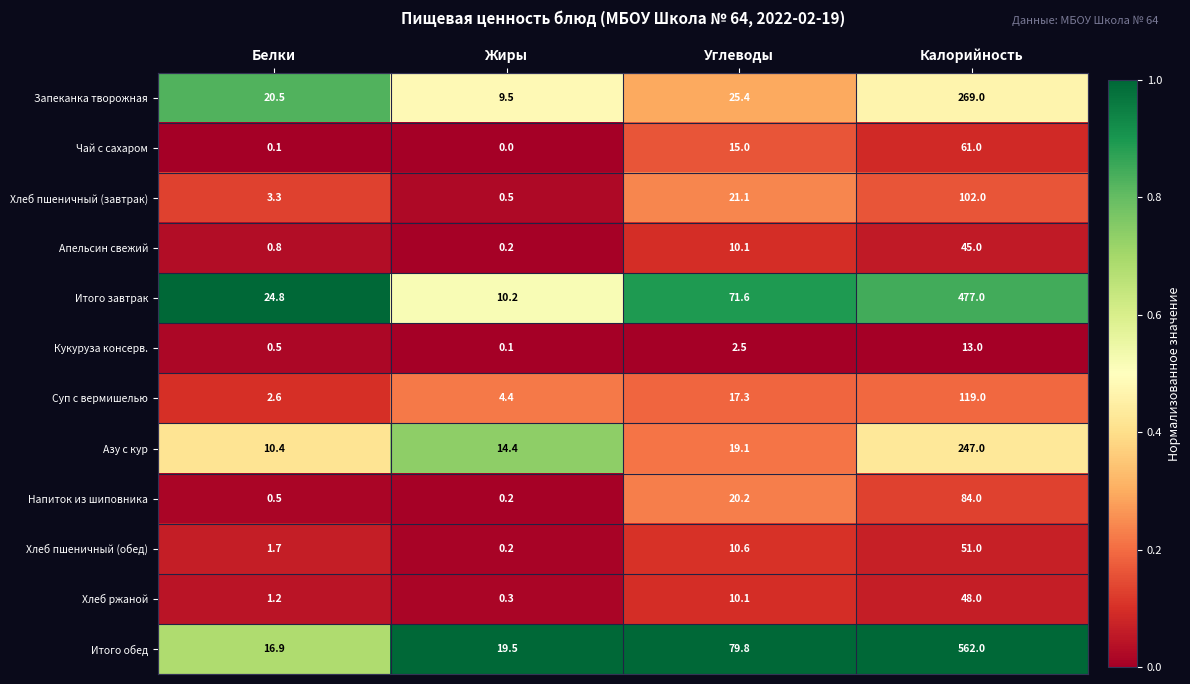

What is the lowest value of the Азу с кур series?

10.4